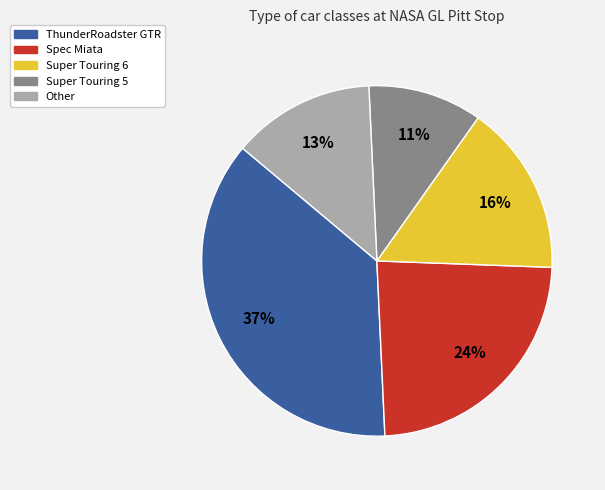

To the nearest percent, what is the difference between the largest and smallest slice percentages?

26%